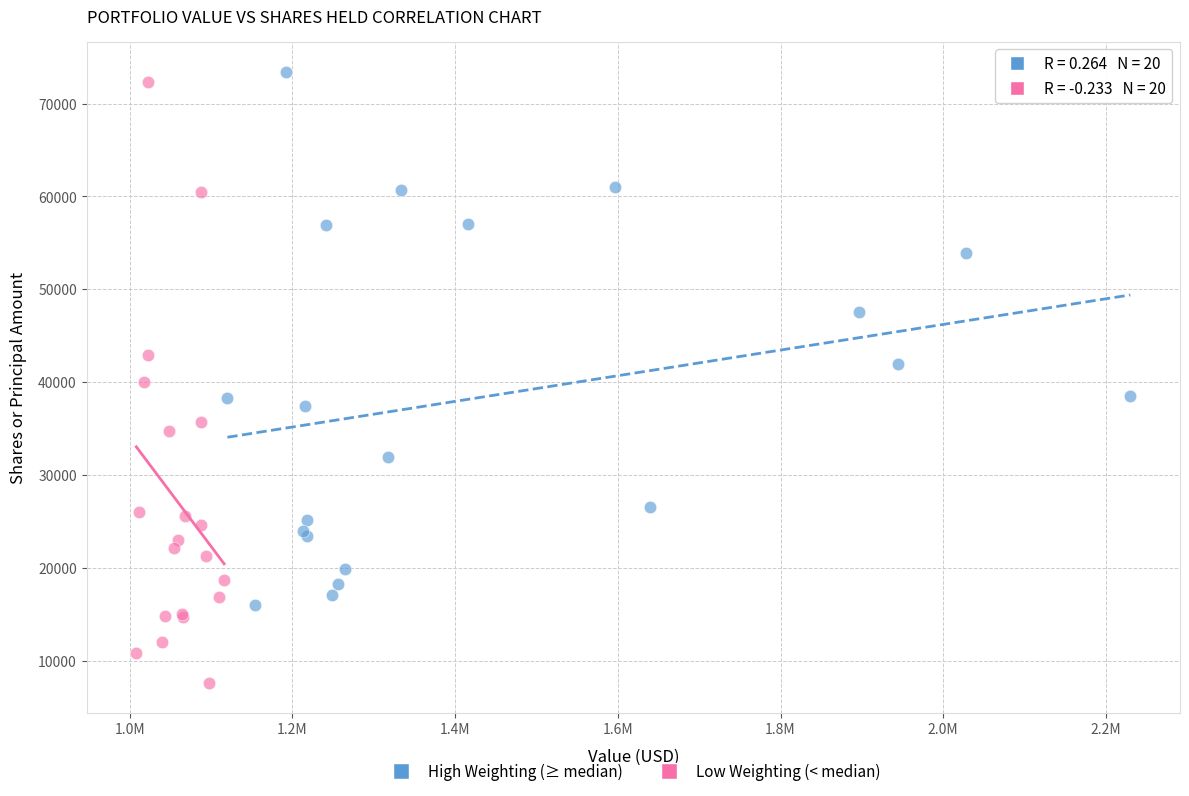

Which series contains the highest Y value?

High Weighting (≥ median)